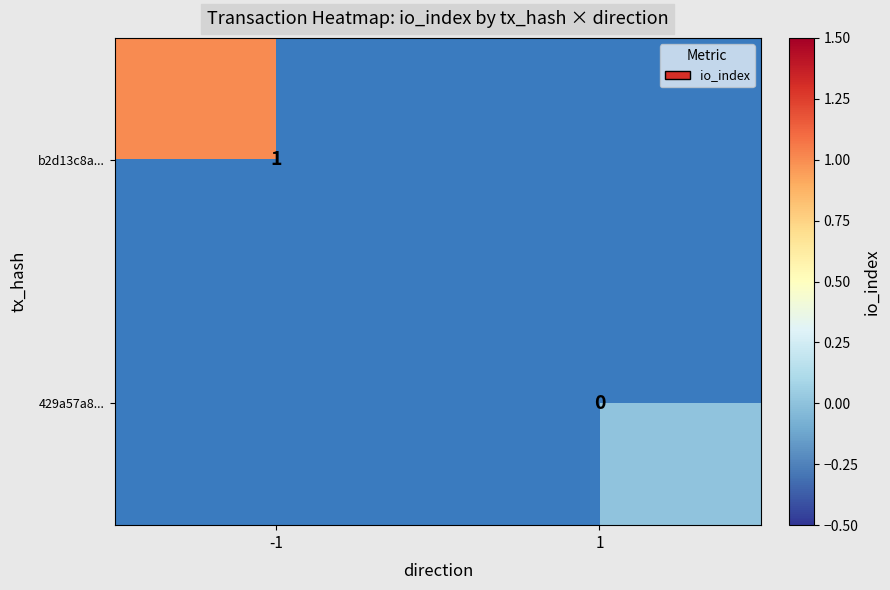

Is it true that b2d13c8a... equals 1 at -1?

True